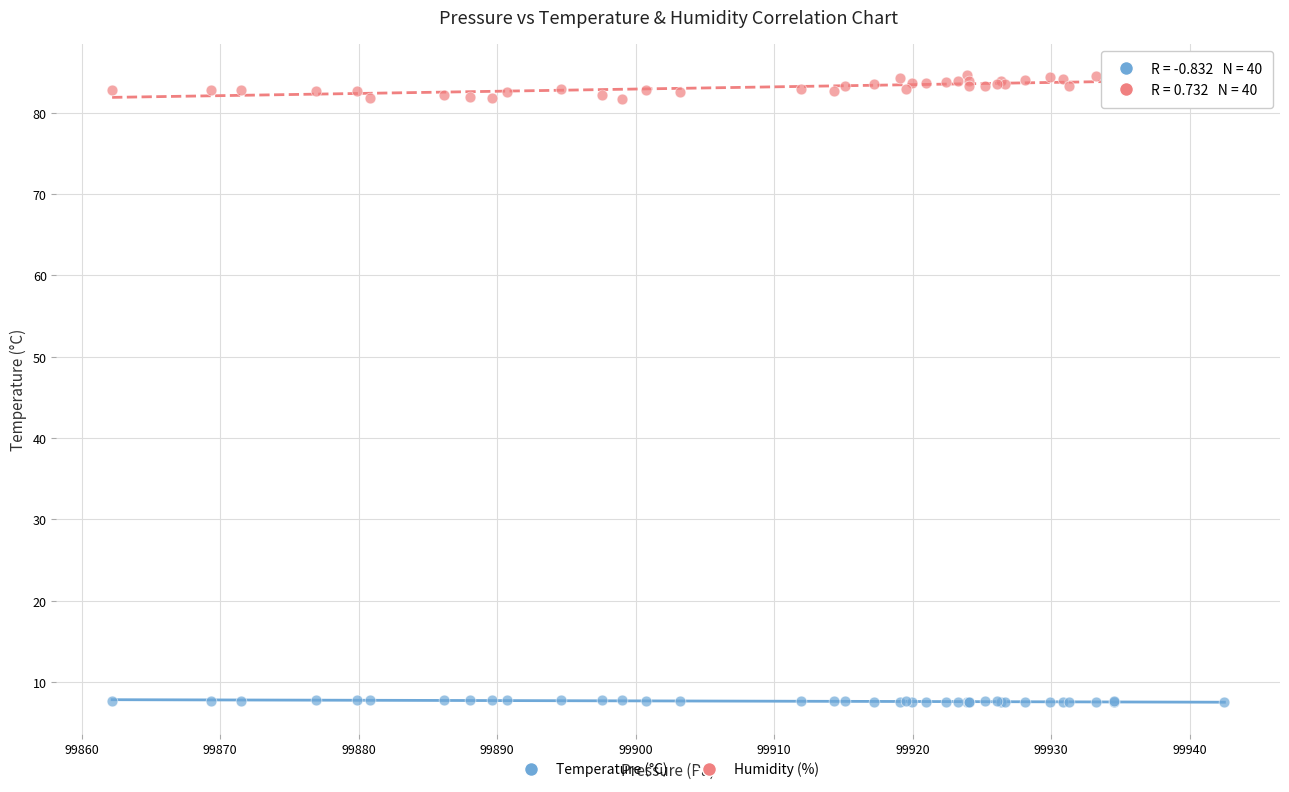

What is the X range (max minus min) for the scatter plot?

80.3